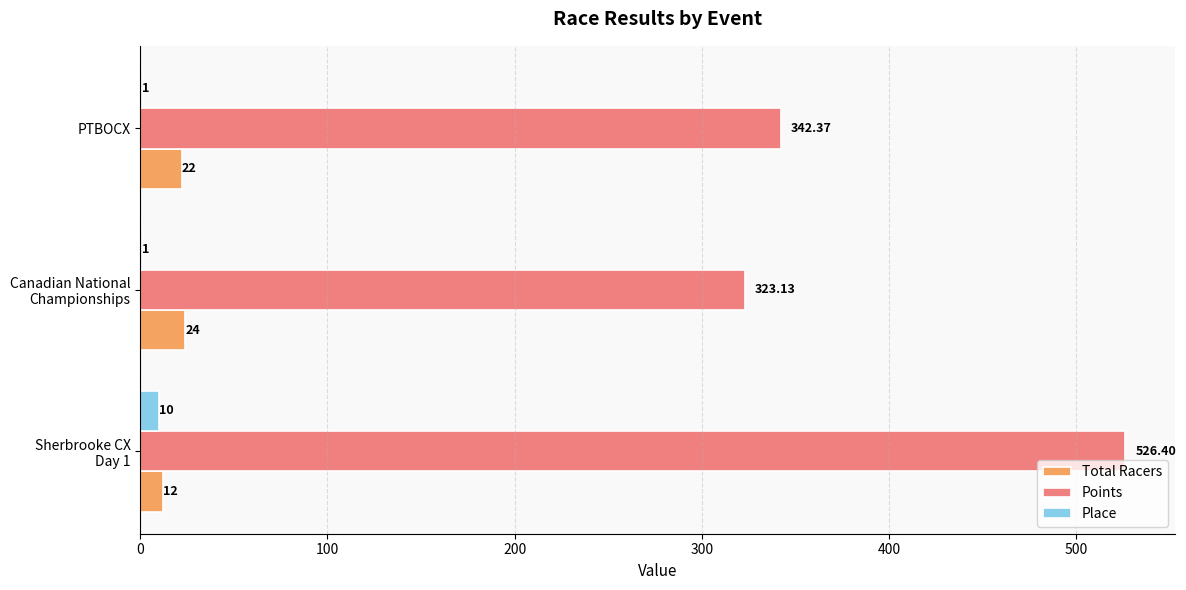

Which series has the largest total across all categories?

Points